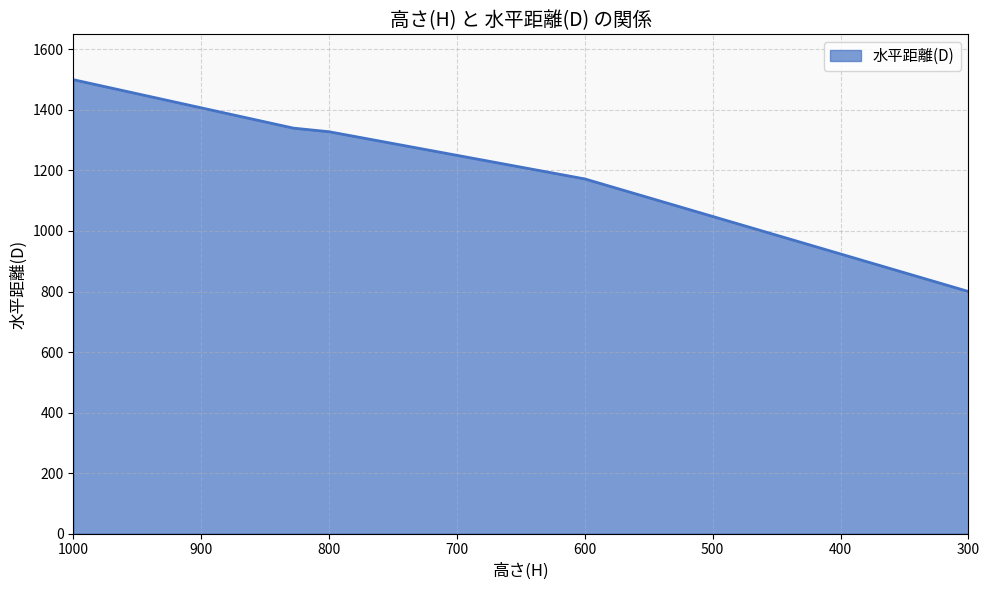

What is the value of the 2nd point from the left?

1340